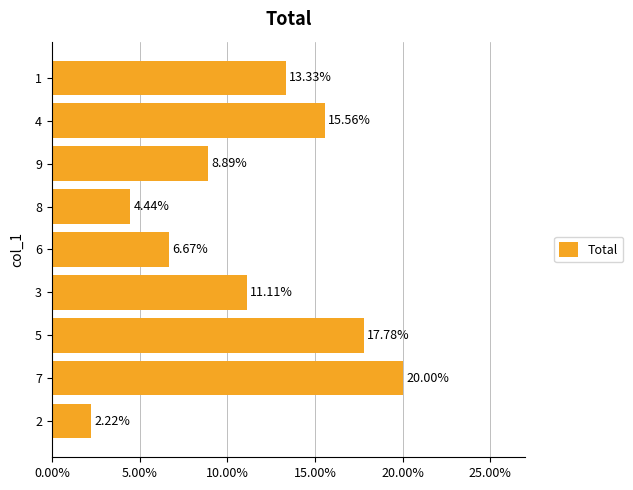

Are the bars horizontal?

Yes